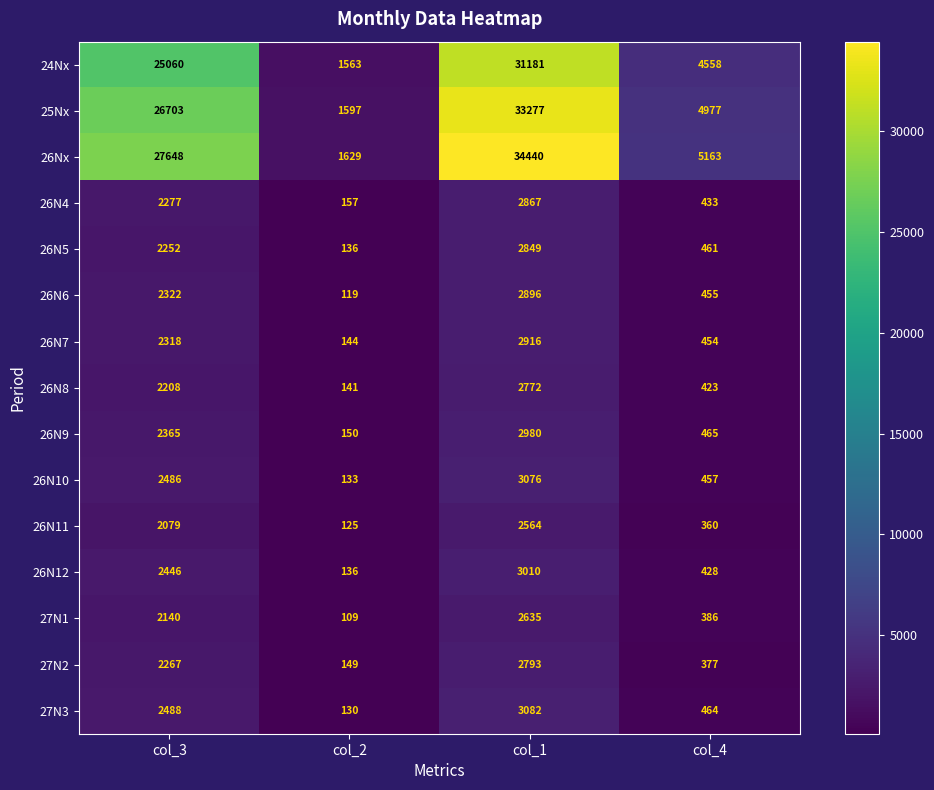

The value of 27N2 at col_4 is 655. True or false?

False